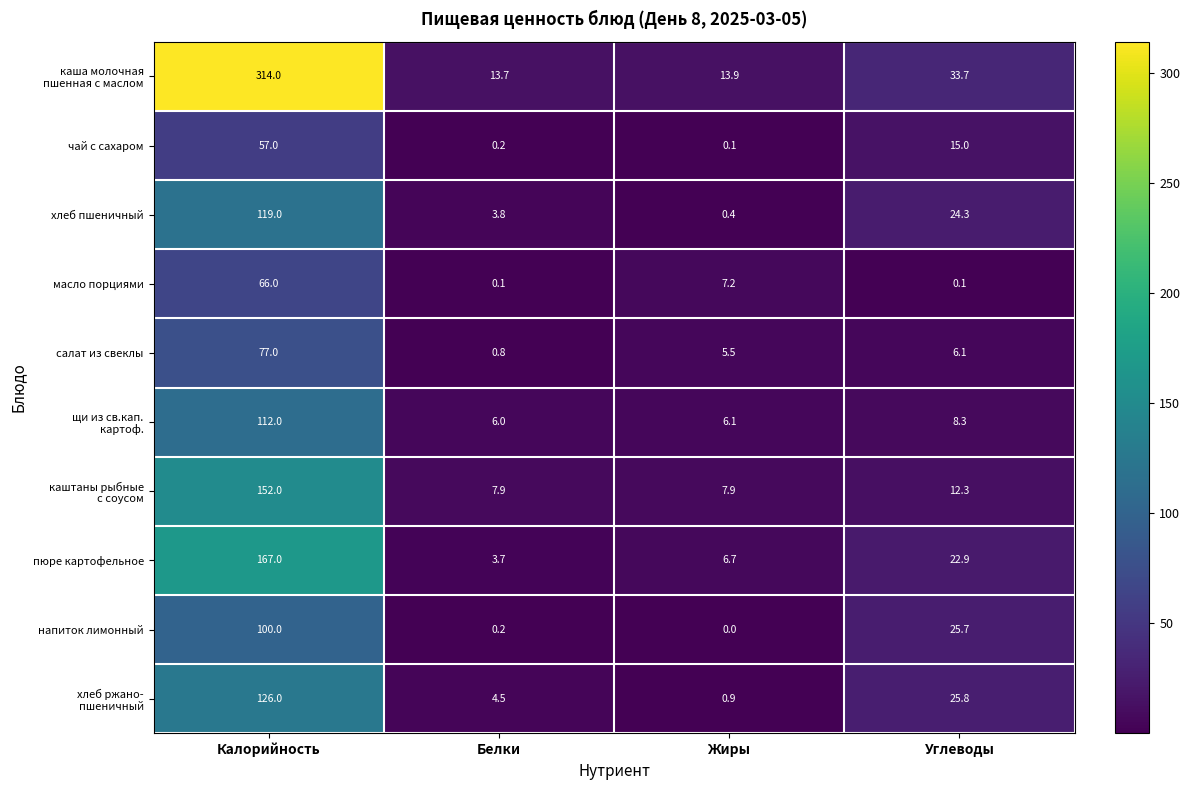

True or false: чай с сахаром has a value of 36.3 at Калорийность.

False